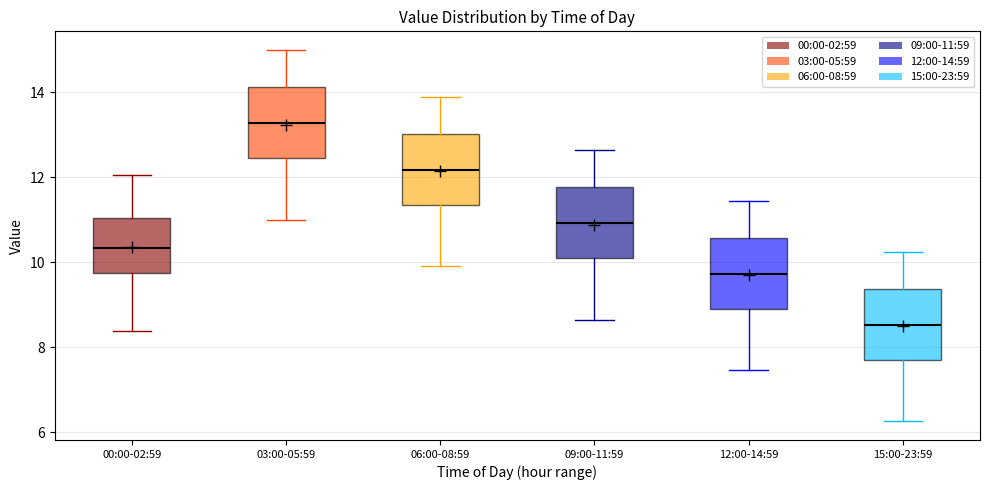

Where does the median line of the box for 03:00-05:59 sit on the y-axis? The values are not printed on the chart, so give them approximately, as read against the axis.

13.2